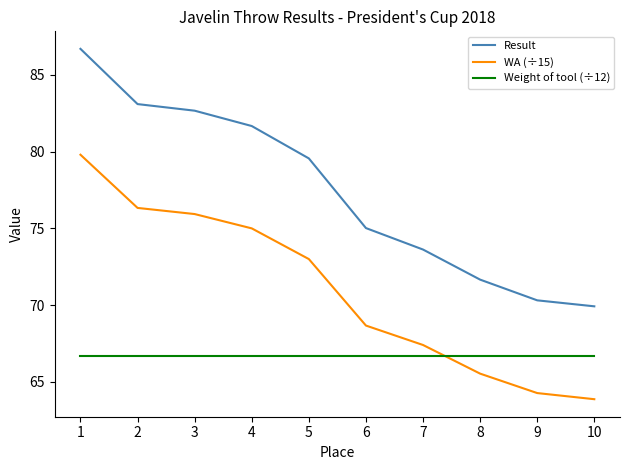

Does the chart have visible grid lines?

No